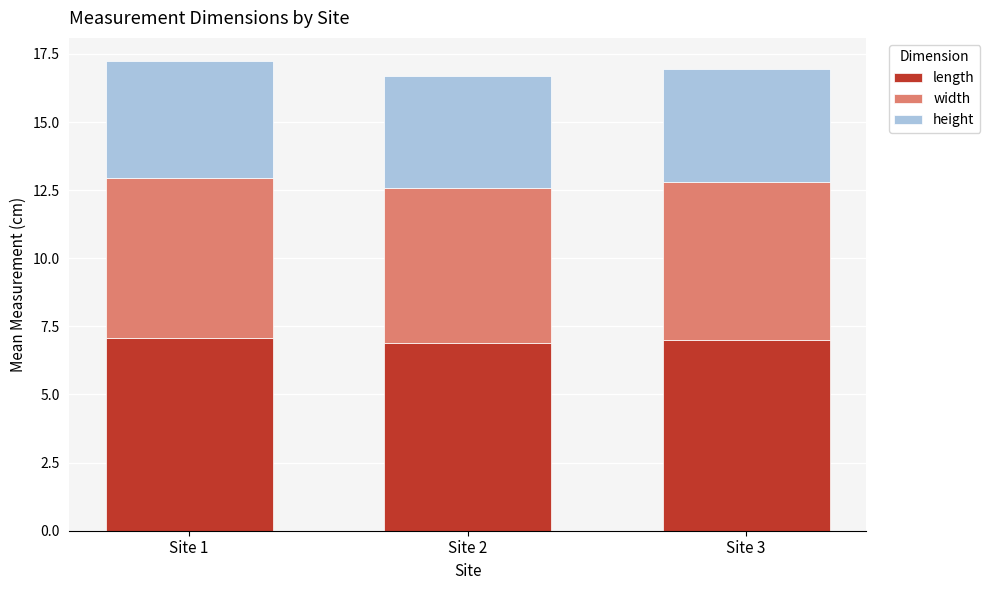

What is the total value across all series at Site 2?

16.7